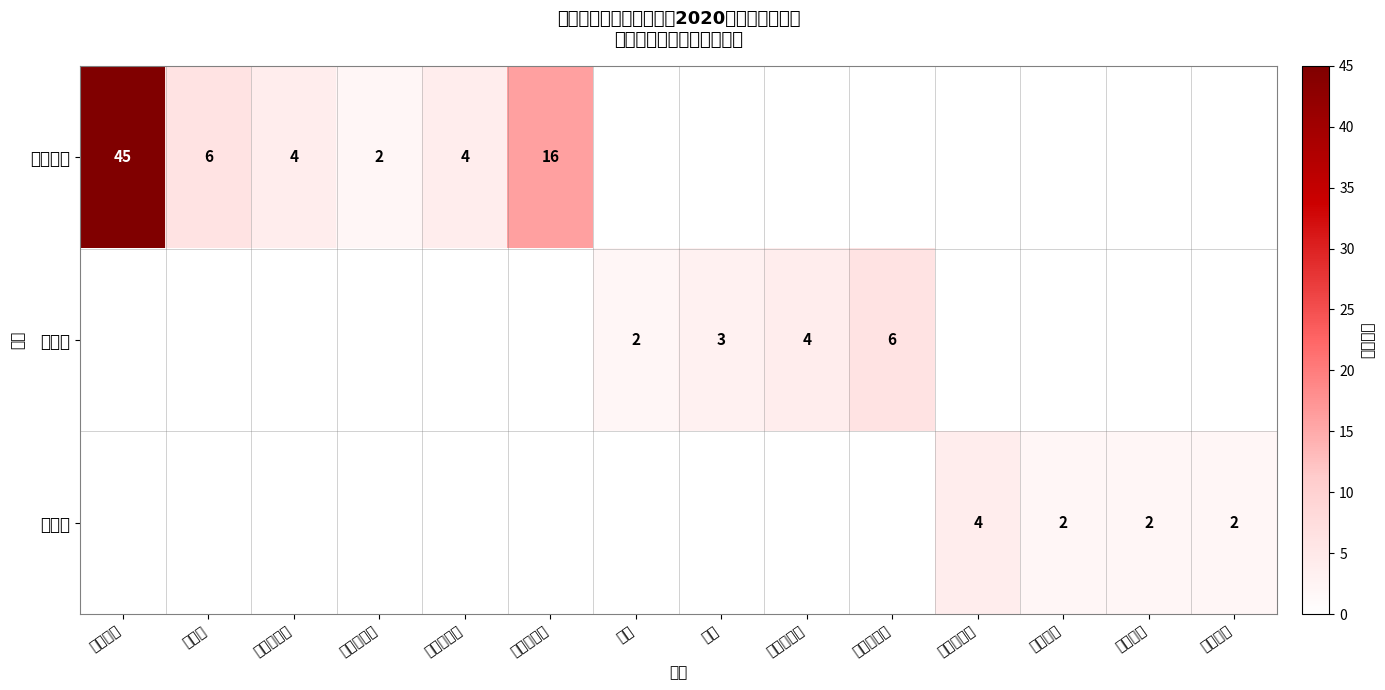

What is the greatest value displayed?

45